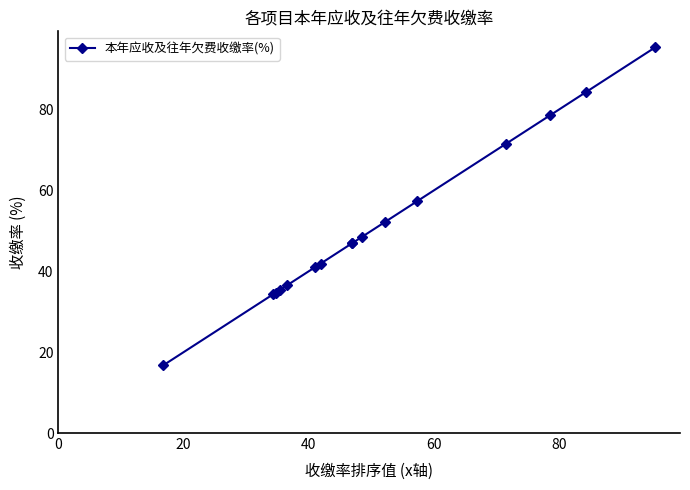

How many lines are shown in the chart?

1